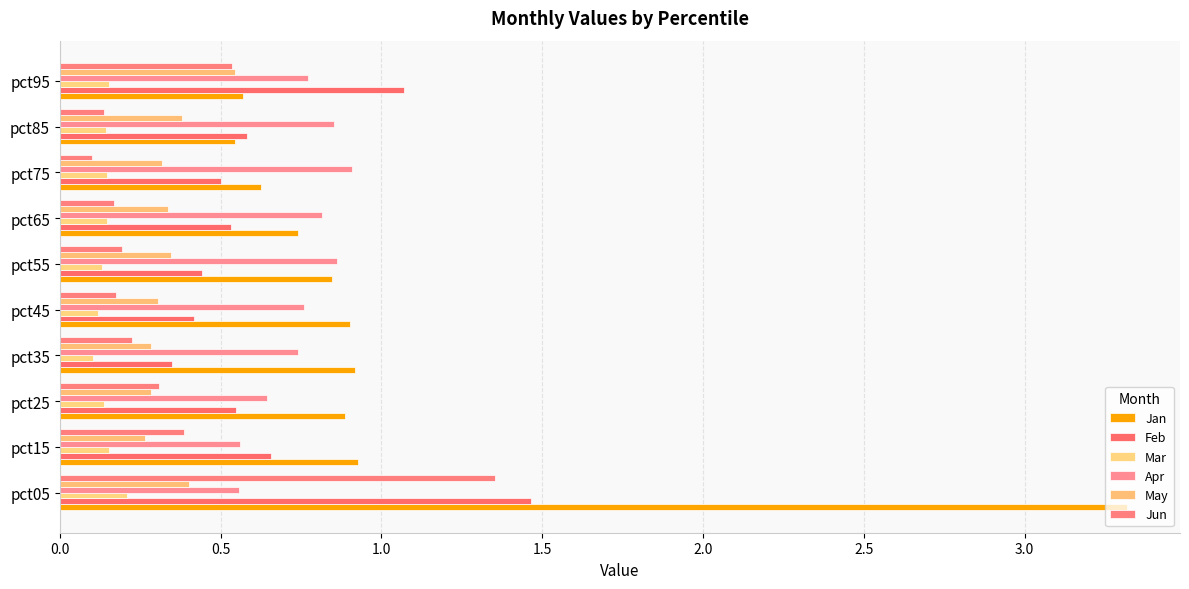

How many categories are shown in the chart?

10